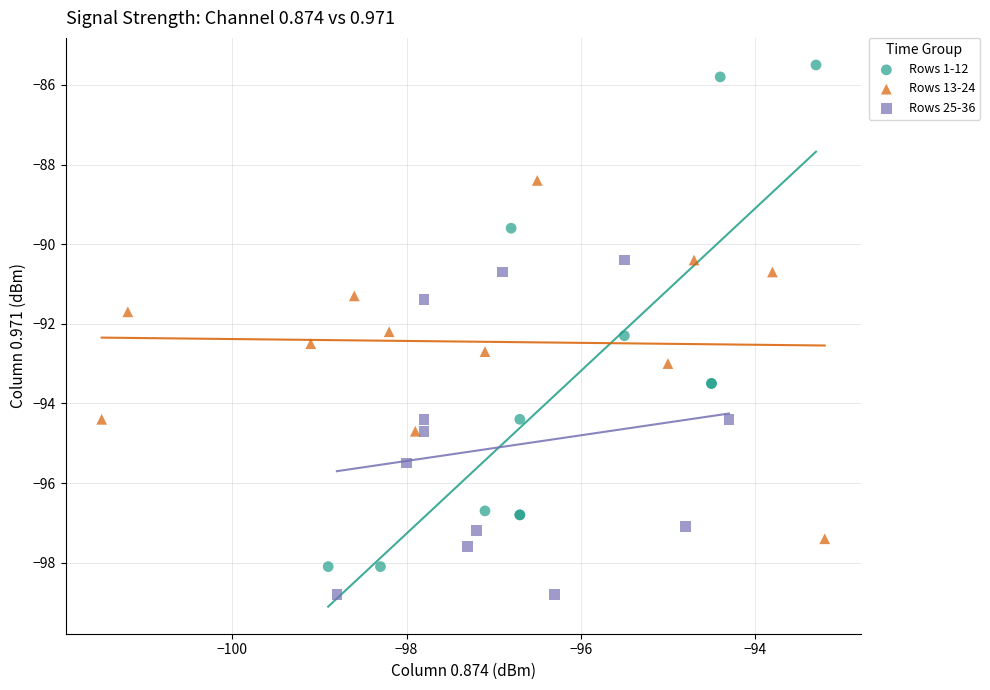

Which series contains the lowest Y value?

Rows 25-36